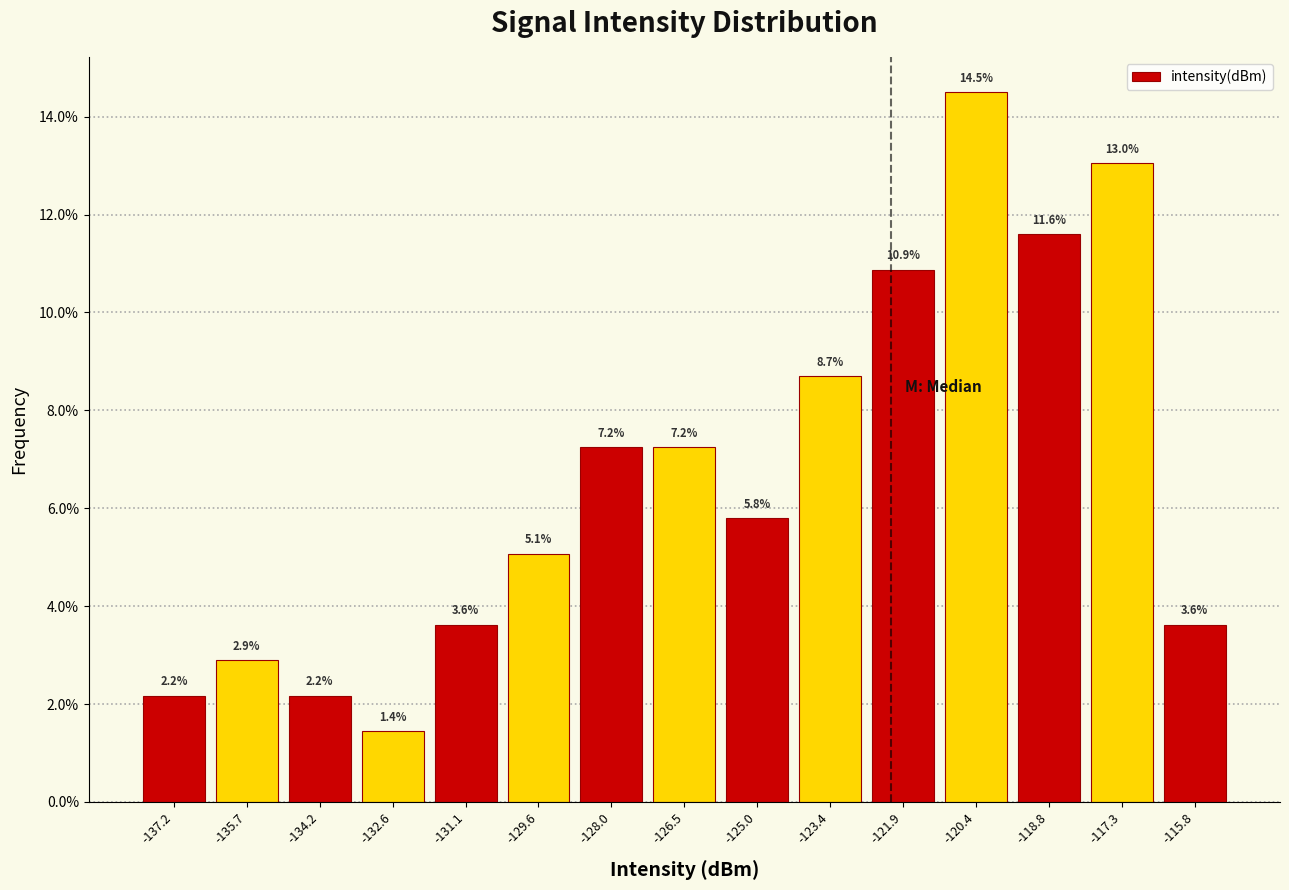

What is the height of the bar covering -138.0 to -136.4 on the x-axis? The bar edges are not printed on the chart, so give them approximately, as read against the axis.

2.2